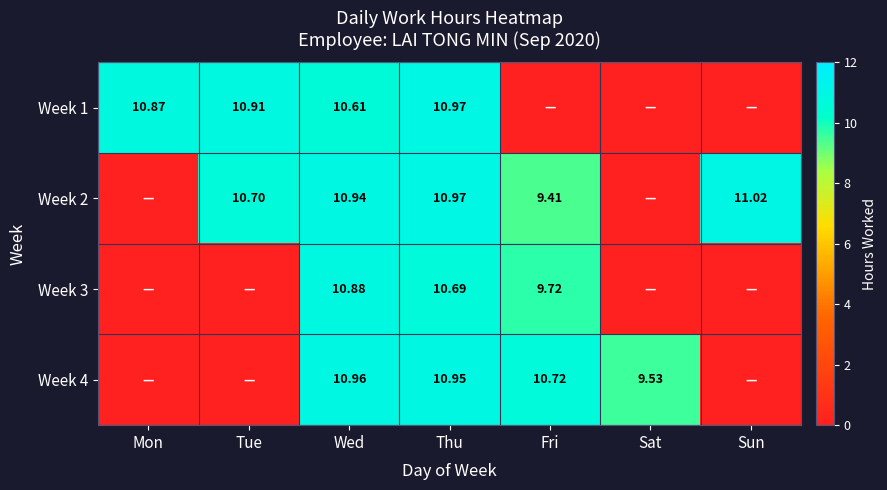

How many values in the Week 3 series exceed 0?

3